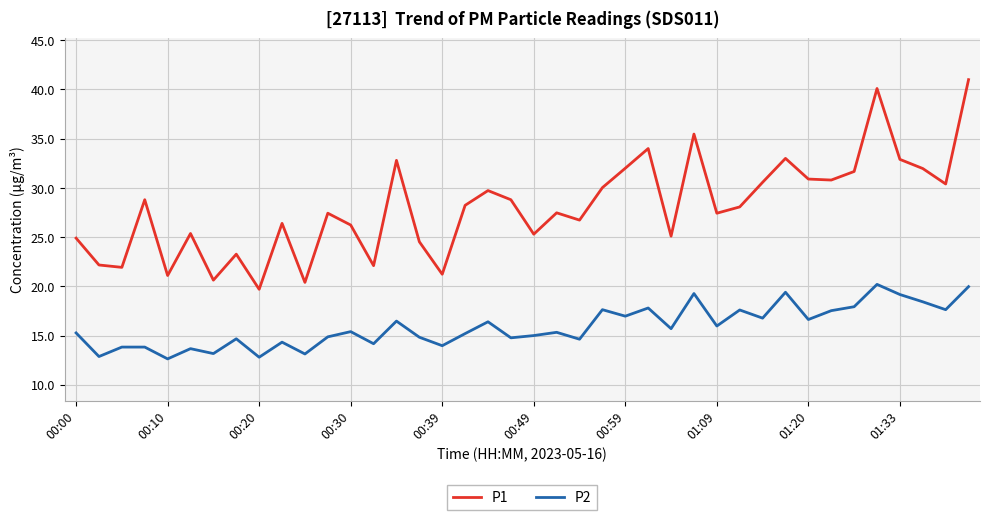

List the series in order of their overall mean, highest first.

P1, P2